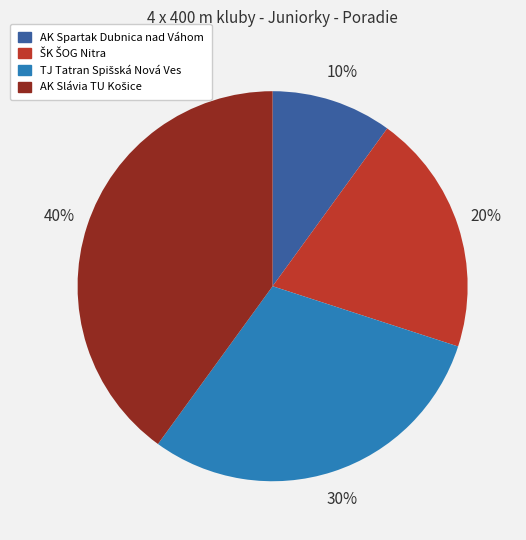

The AK Spartak Dubnica nad Váhom slice represents 10% of the pie. True or false?

True